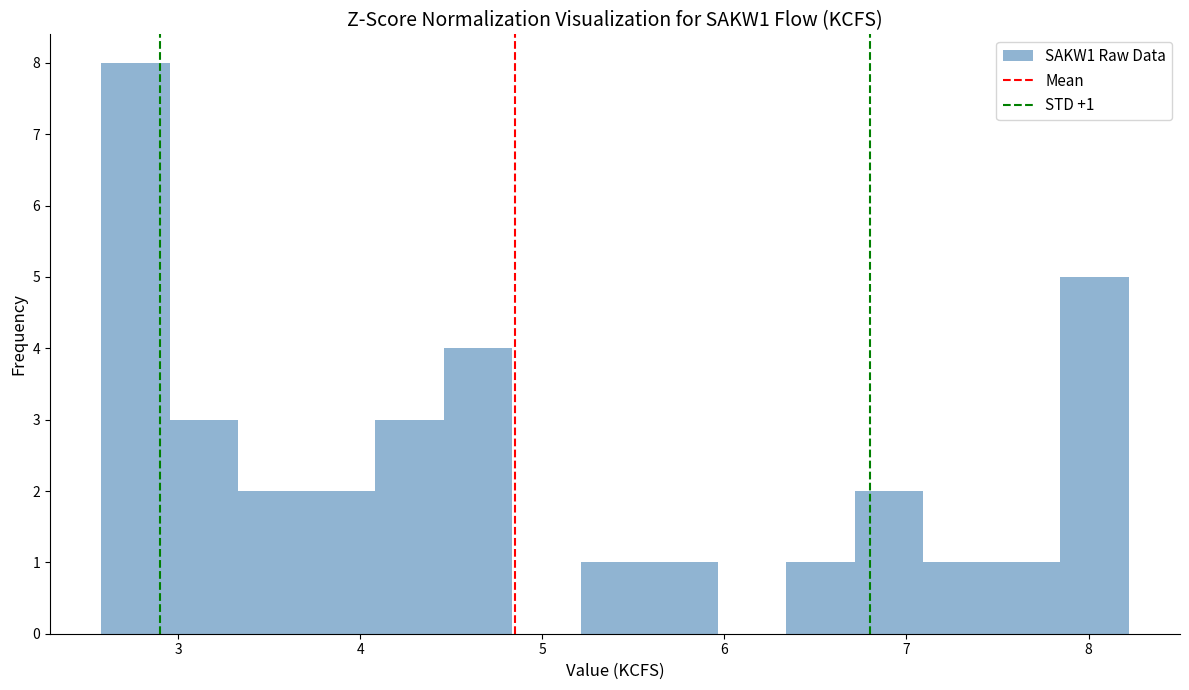

Read against the x-axis, roughly where is the centre of the tallest bar?

2.8